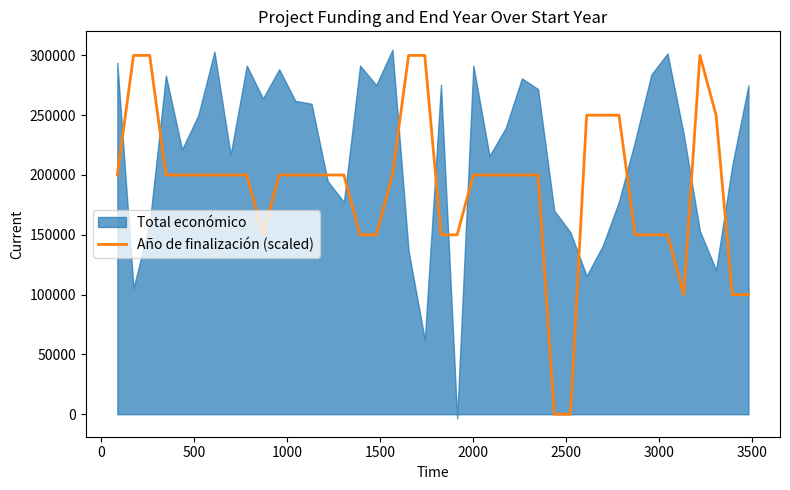

What is the average value?

189960.7